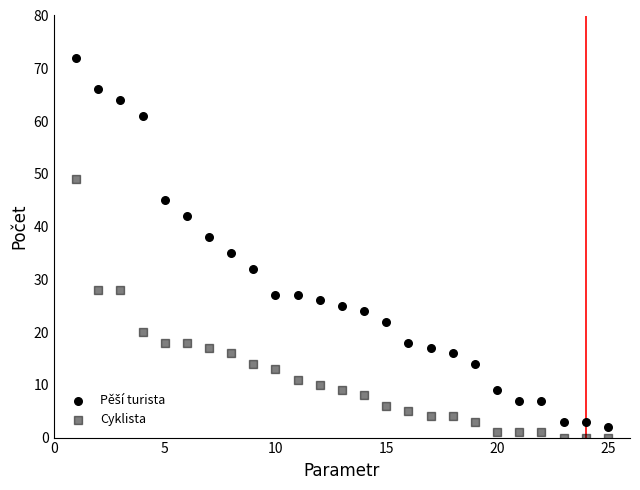

Count the number of points in this scatter plot.

50